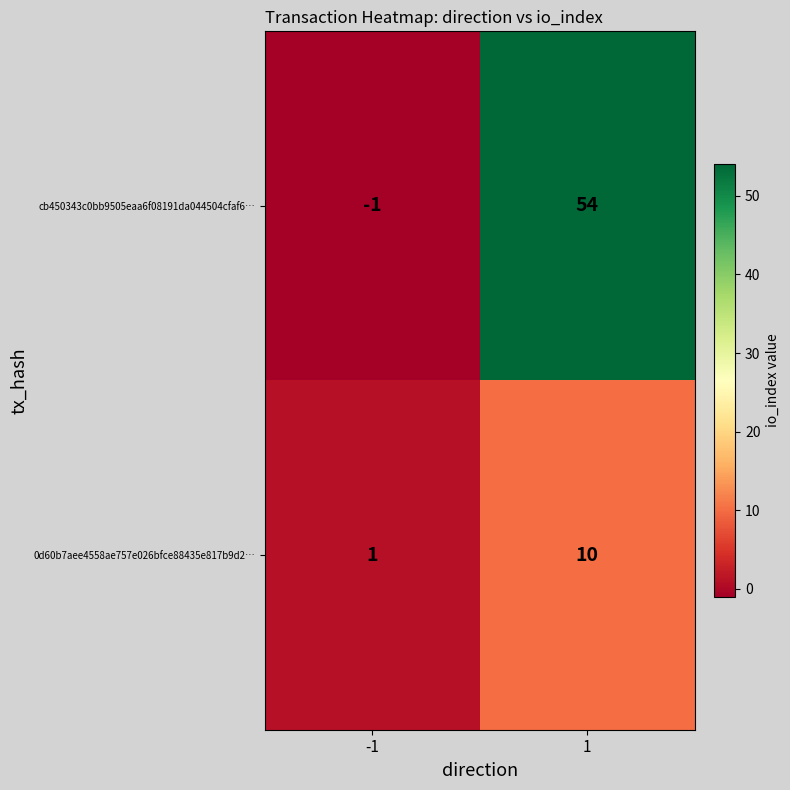

The value of cb450343c0bb9505eaa6f08191da044504cfaf6… at -1 is -1. True or false?

True